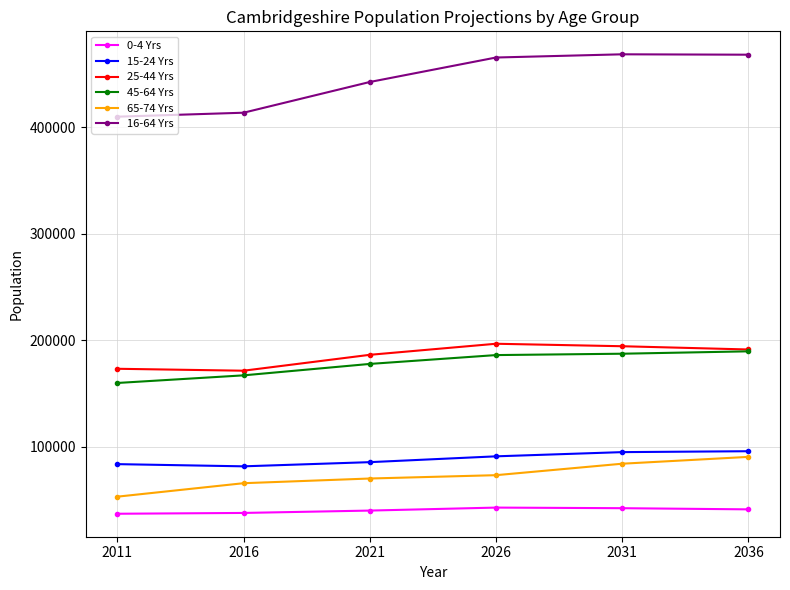

The value of 16-64 Yrs at 2016 is 667660. True or false?

False